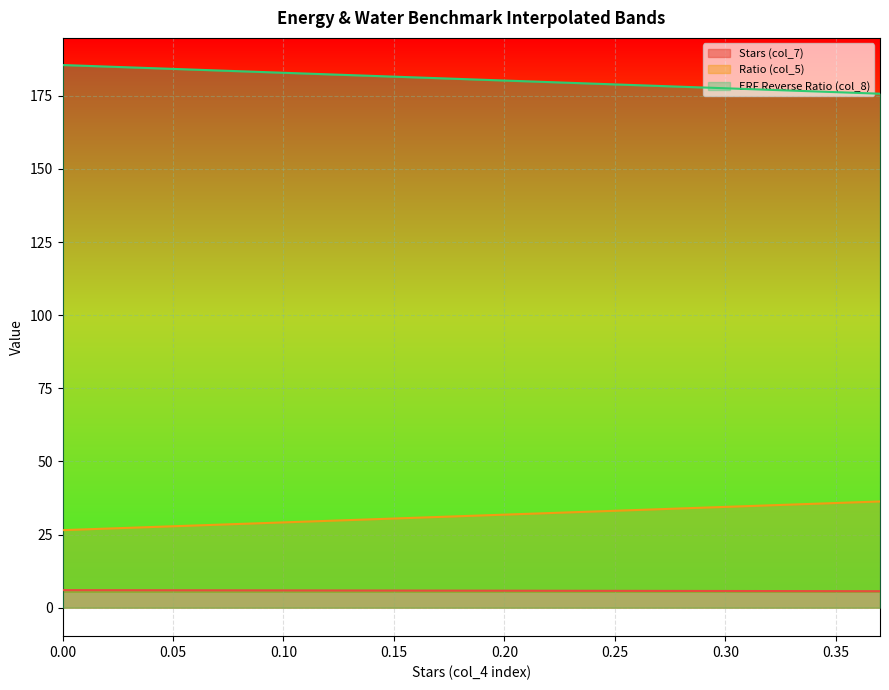

True or false: ERF Reverse Ratio (col_8) and Ratio (col_5) cross at least once.

False